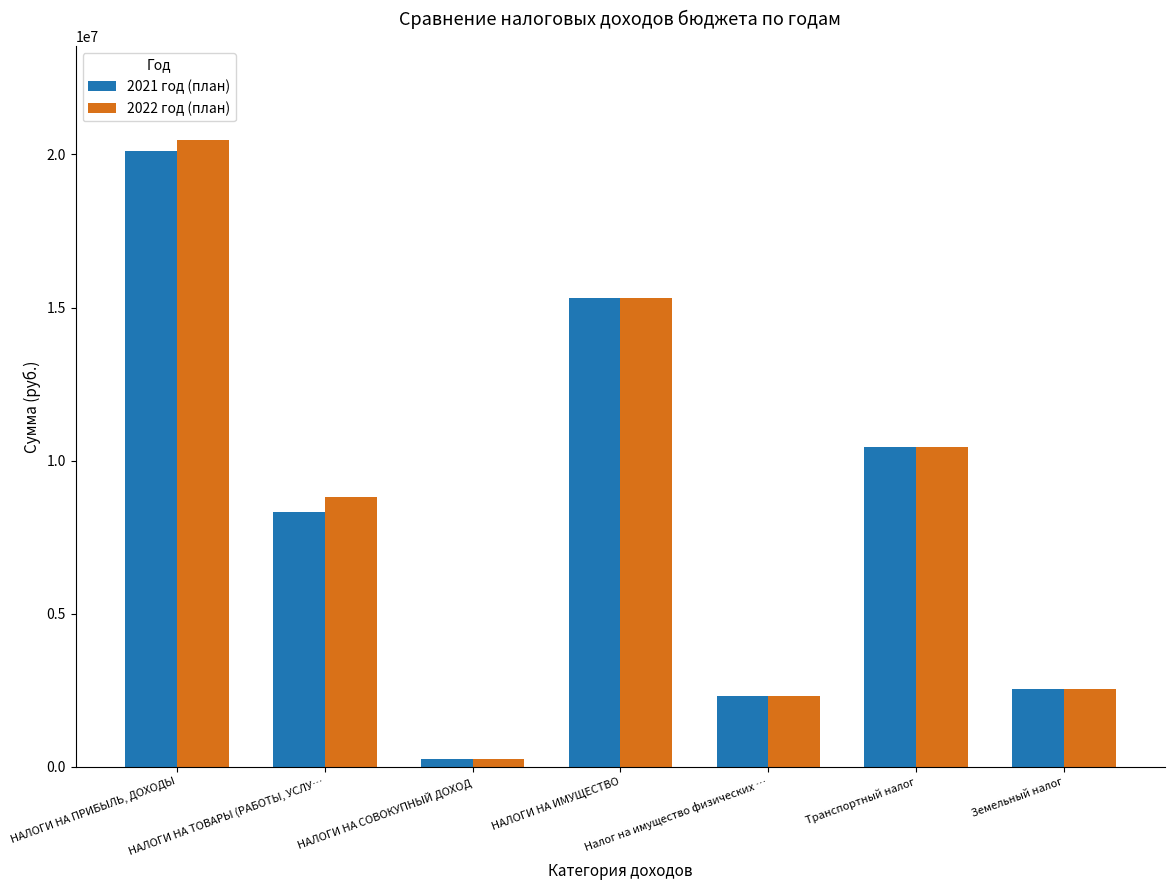

Reading left to right, transcribe all the data shown in this chart.

2021 год (план): НАЛОГИ НА ПРИБЫЛЬ, ДОХОДЫ=20108000	НАЛОГИ НА ТОВАРЫ (РАБОТЫ, УСЛУ…=8315000	НАЛОГИ НА СОВОКУПНЫЙ ДОХОД=255700	НАЛОГИ НА ИМУЩЕСТВО=15308000	Налог на имущество физических …=2326000	Транспортный налог=10449000	Земельный налог=2533000
2022 год (план): НАЛОГИ НА ПРИБЫЛЬ, ДОХОДЫ=20470000	НАЛОГИ НА ТОВАРЫ (РАБОТЫ, УСЛУ…=8798000	НАЛОГИ НА СОВОКУПНЫЙ ДОХОД=255700	НАЛОГИ НА ИМУЩЕСТВО=15308000	Налог на имущество физических …=2326000	Транспортный налог=10449000	Земельный налог=2533000